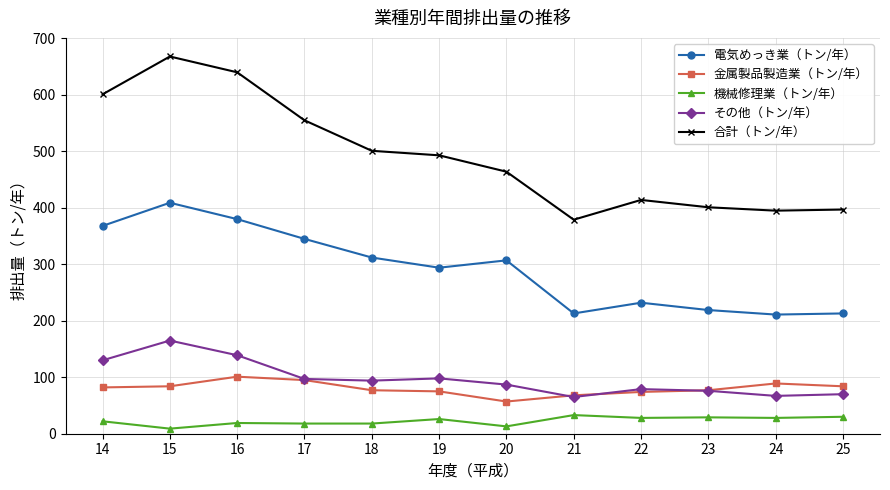

What is the value of the 電気めっき業（トン/年） point at the 4th from the left?

345